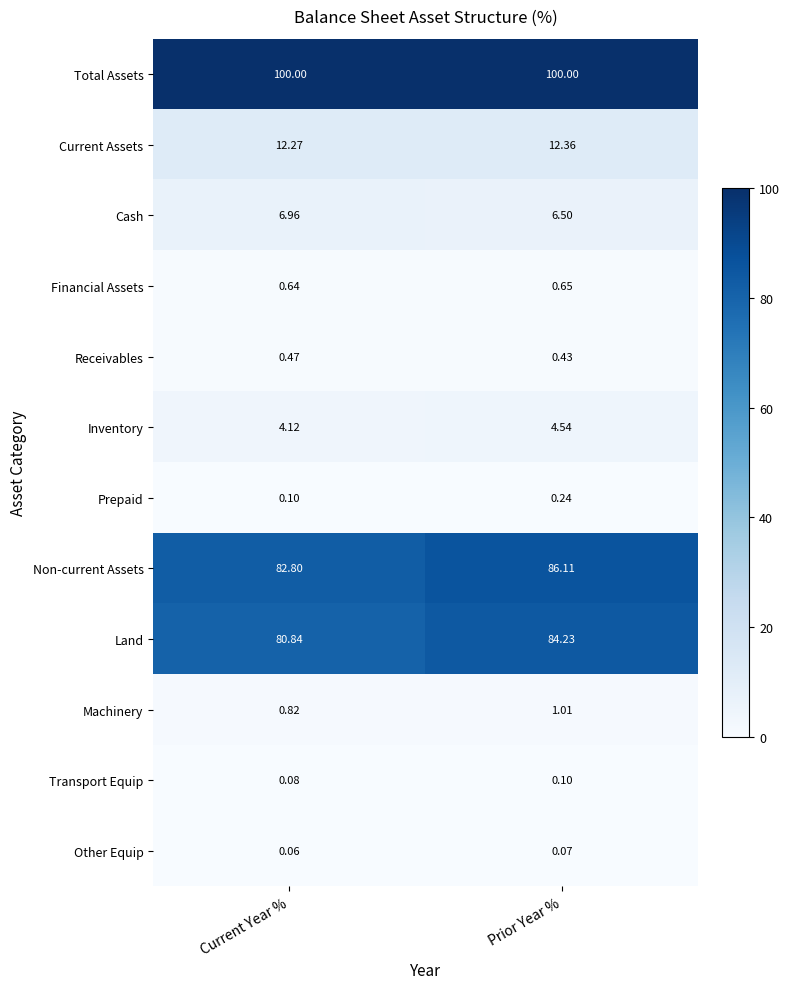

Between Current Year % and Prior Year %, which series saw the biggest shift?

Land